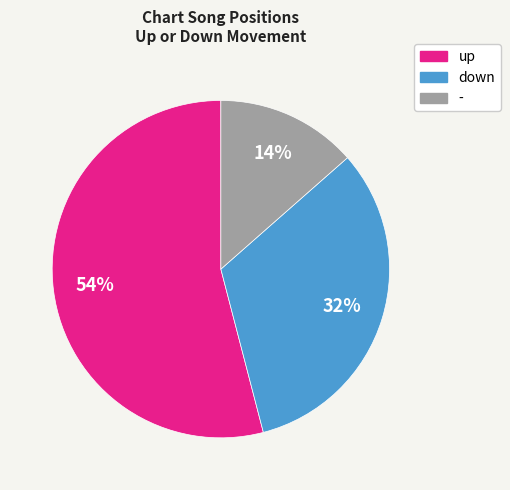

Which slice represents more than half of the pie?

up